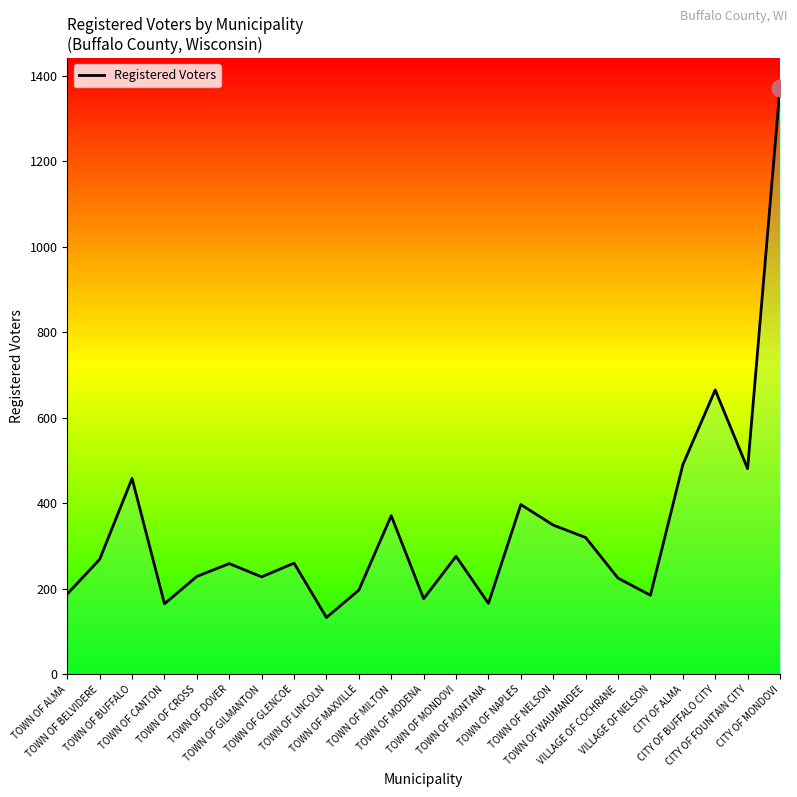

How many lines are shown in the chart?

1